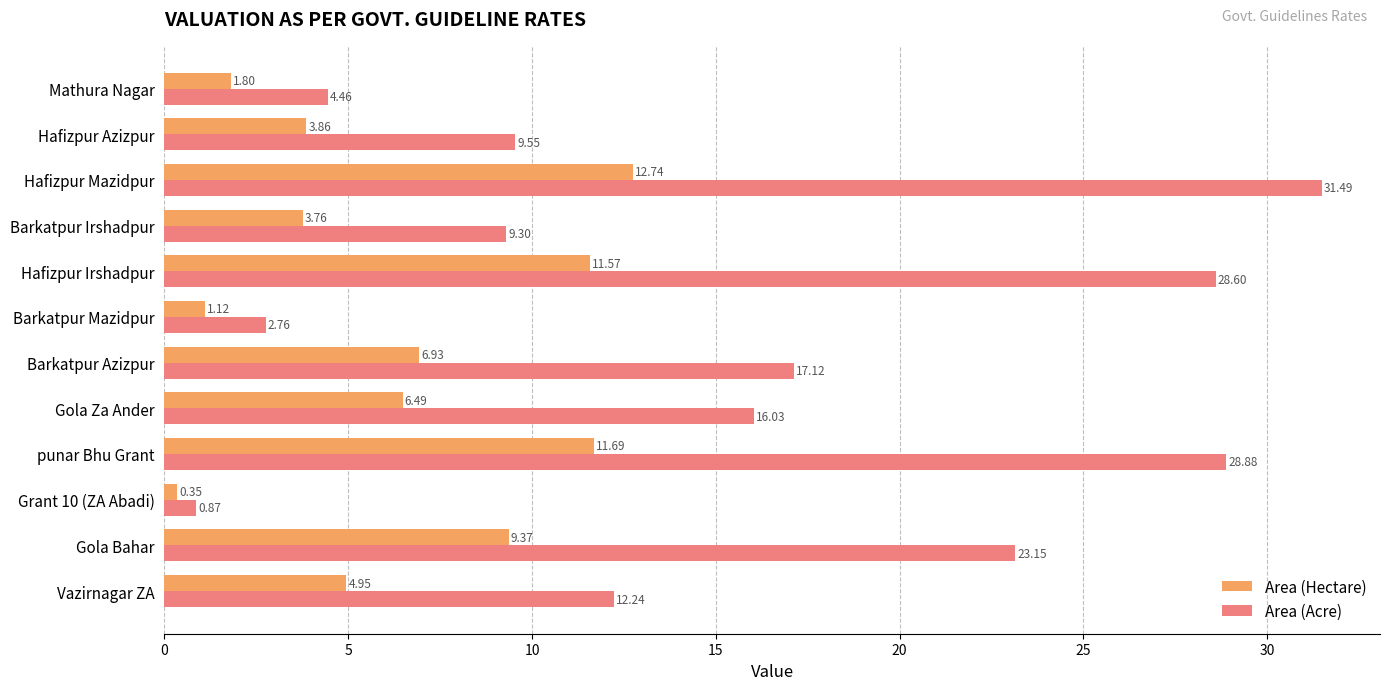

At which label is Area (Acre) closest to 16?

Gola Za Ander